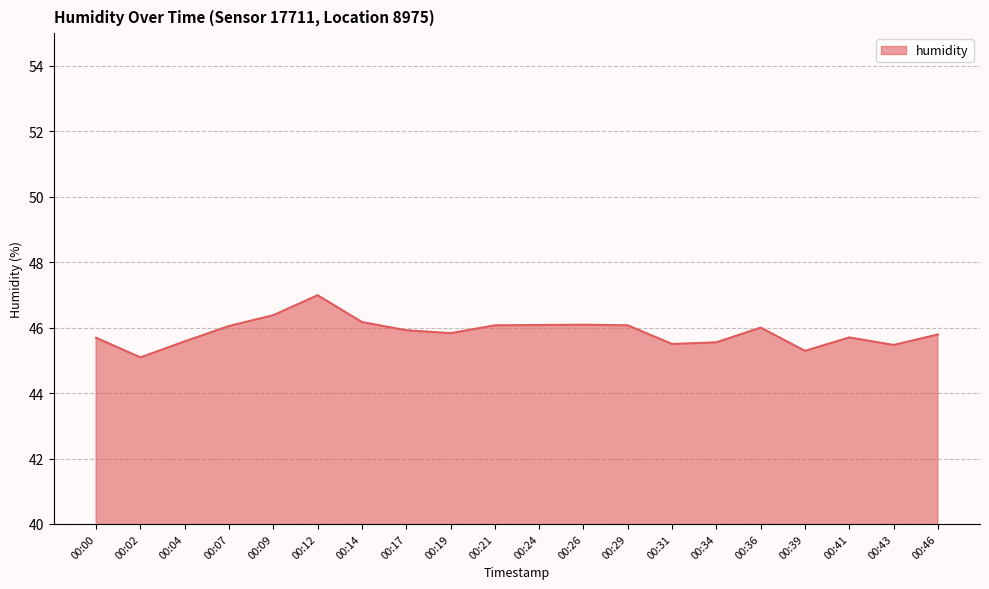

Read the value at 00:24.

46.1